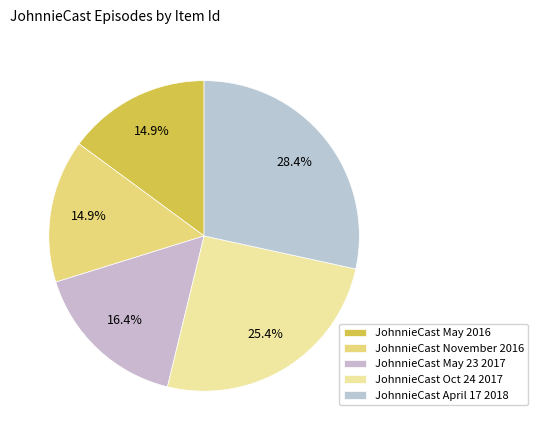

Count the number of slices in the pie.

5